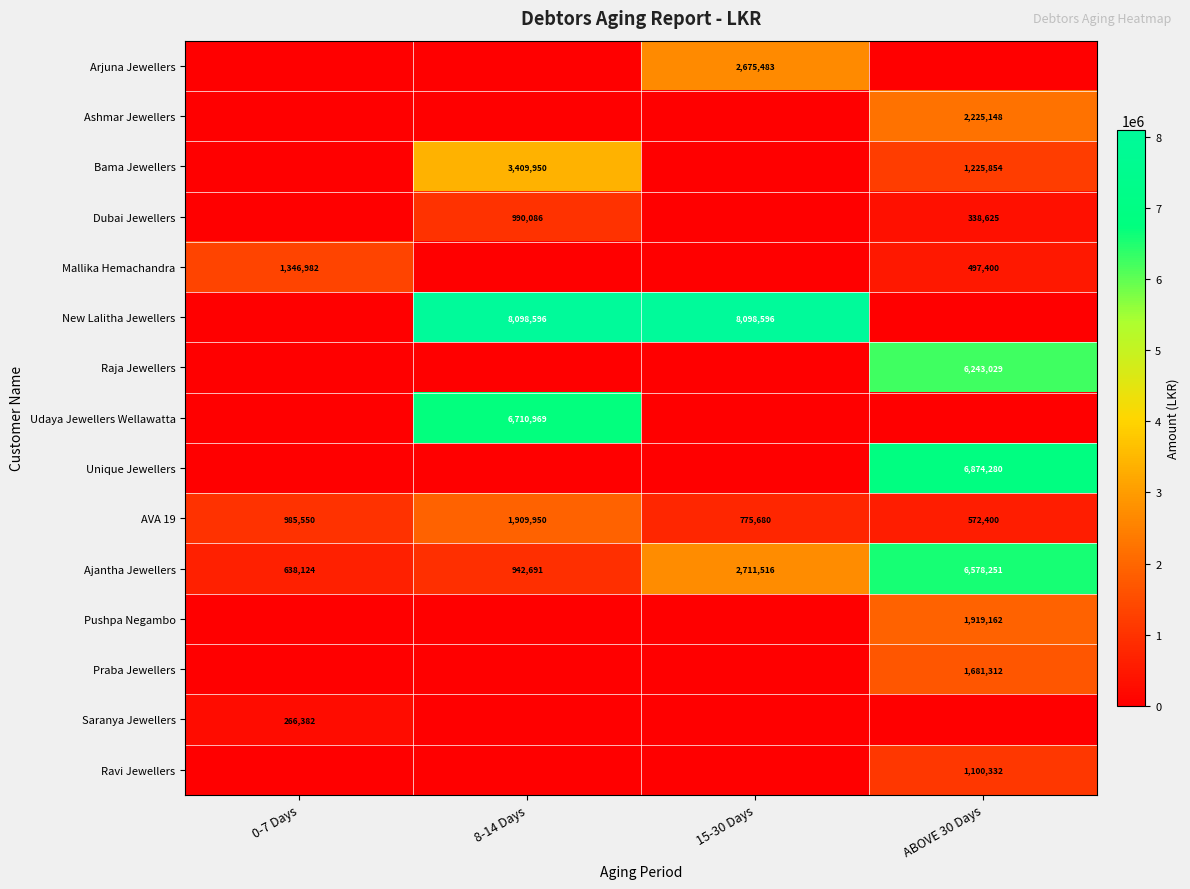

True or false: Ajantha Jewellers has a value of 1726864 at 15-30 Days.

False